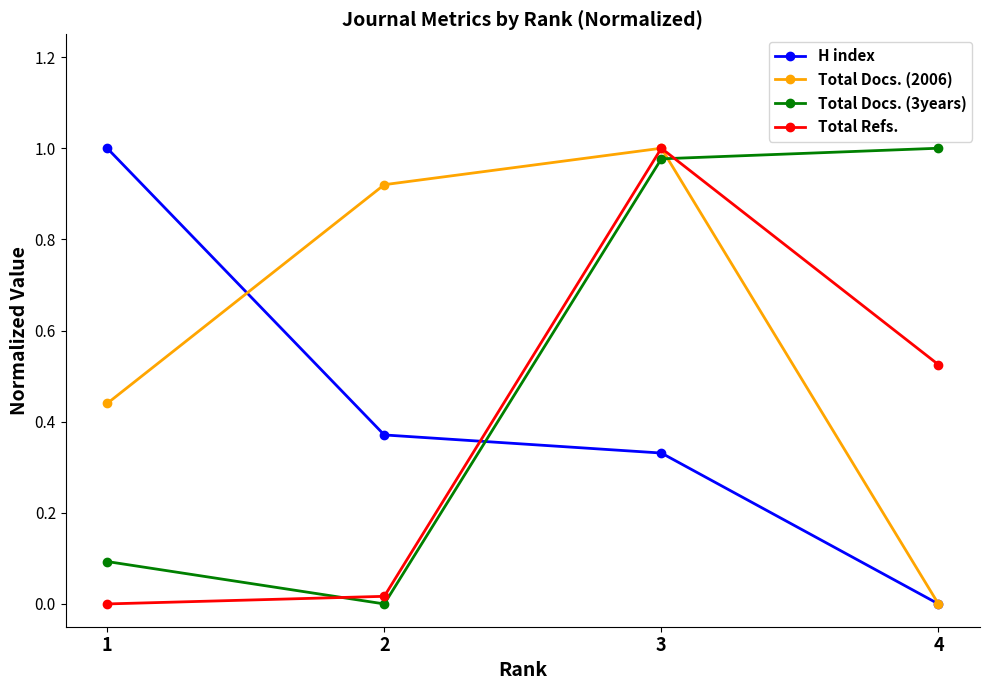

Which series has the largest total across all categories?

Total Docs. (2006)